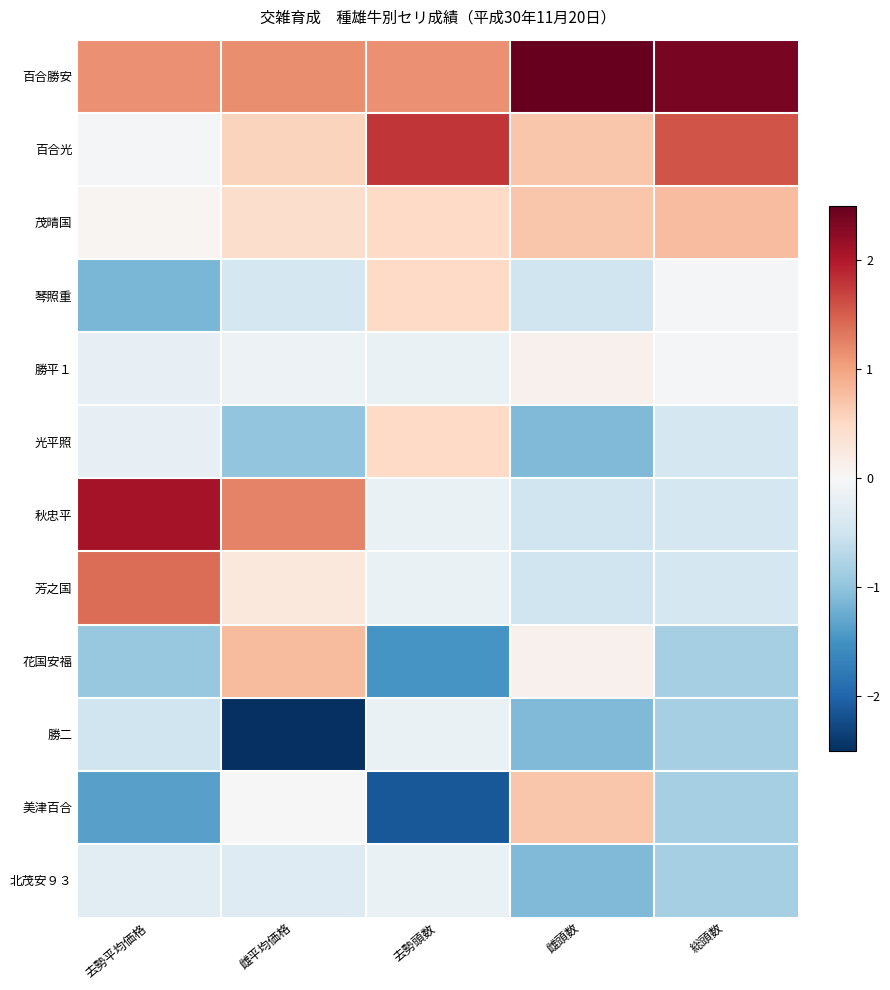

At how many categories does at least one series exceed 1?

5